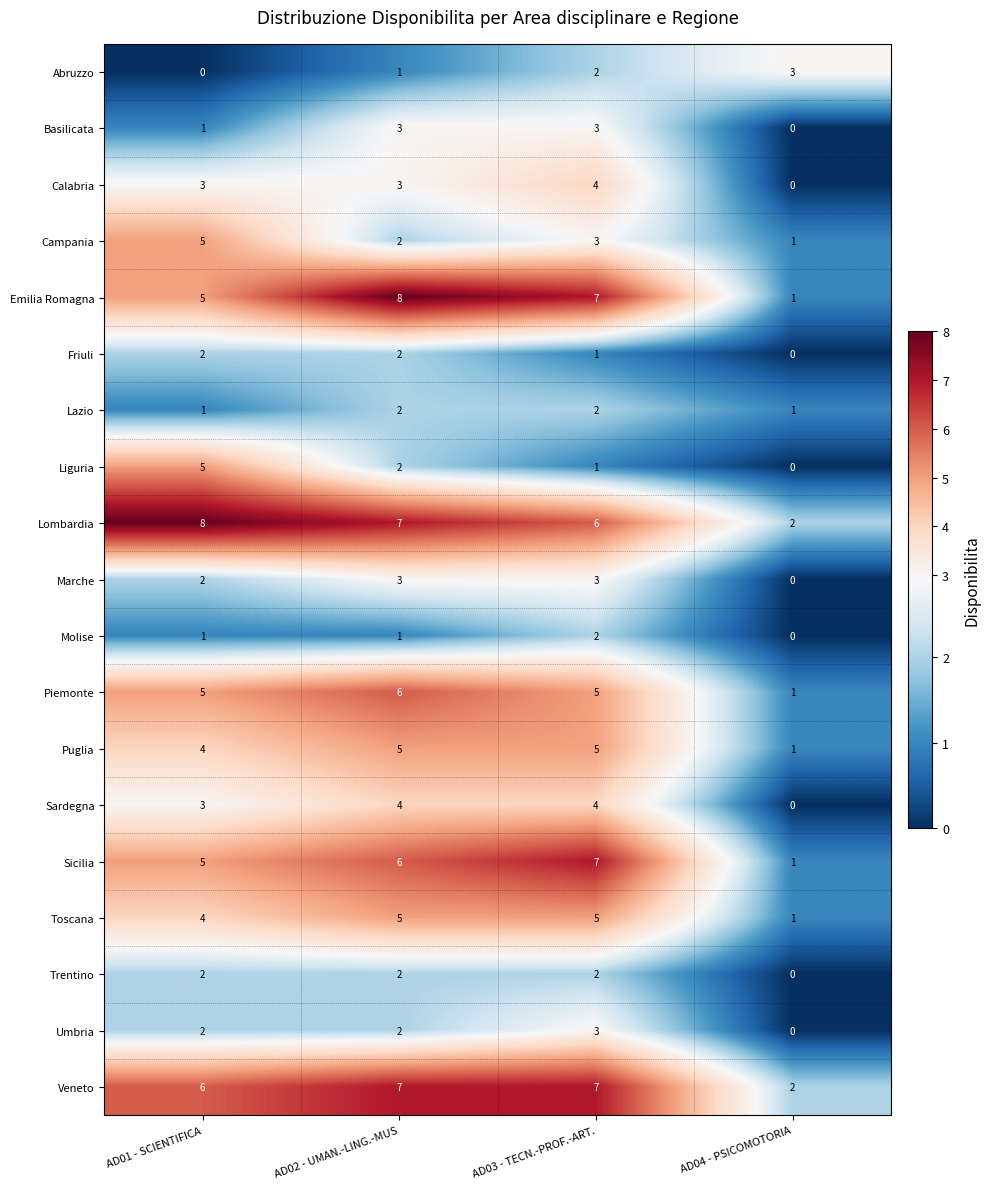

What is the spread (max minus min) of values at AD02 - UMAN.-LING.-MUS?

7